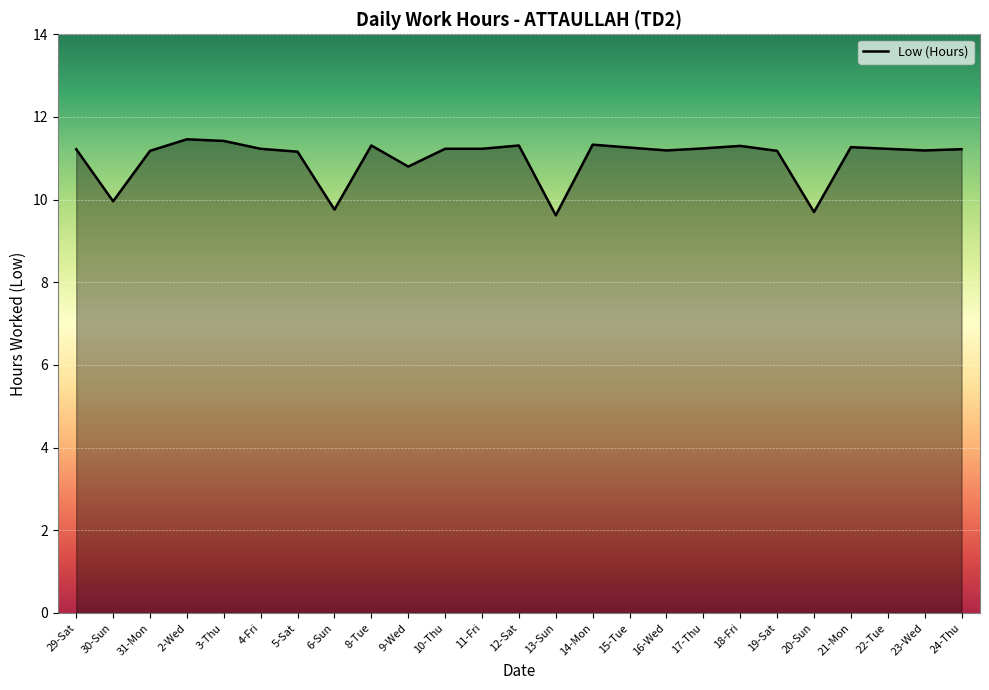

What is the ratio of the value at 6-Sun to the value at 13-Sun?

1.0